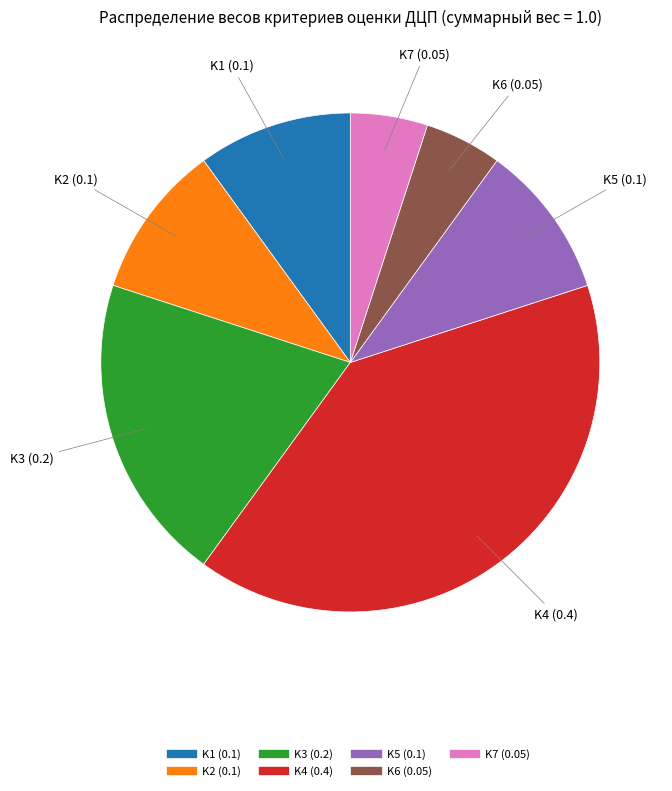

Does K5 represent more than half of the total?

No